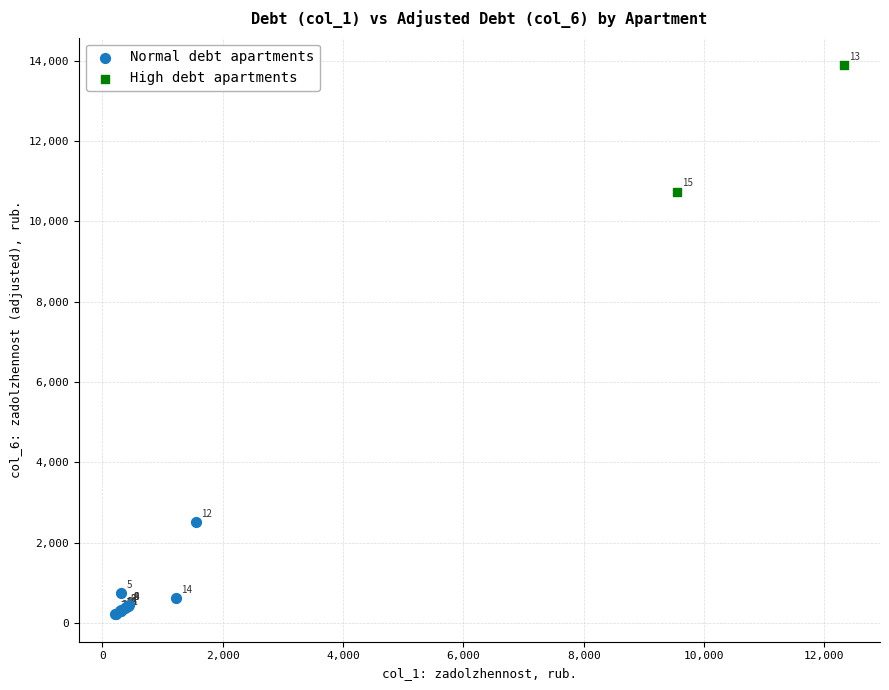

Which series has the largest Y range (max minus min)?

High debt apartments